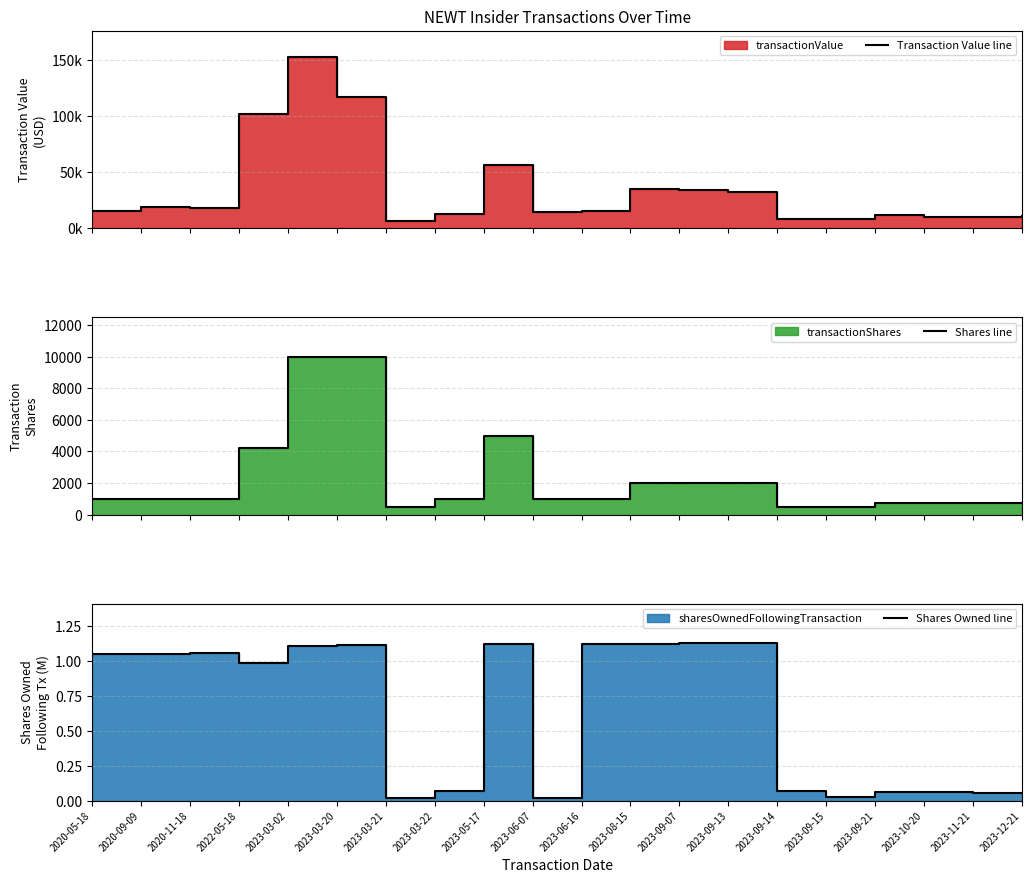

What is the sum of all Shares line values?

45700.0